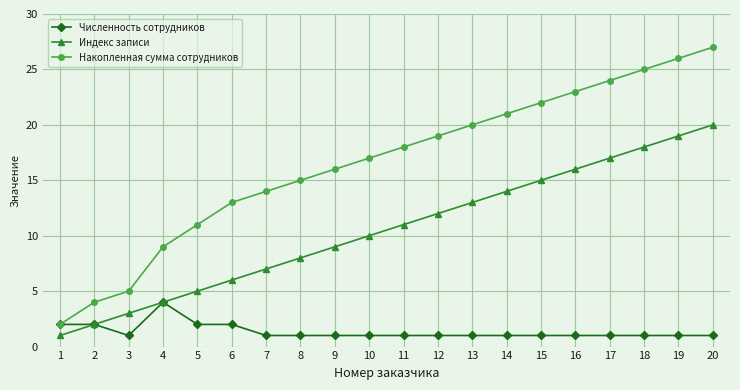

True or false: Накопленная сумма сотрудников and Индекс записи cross at least once.

False